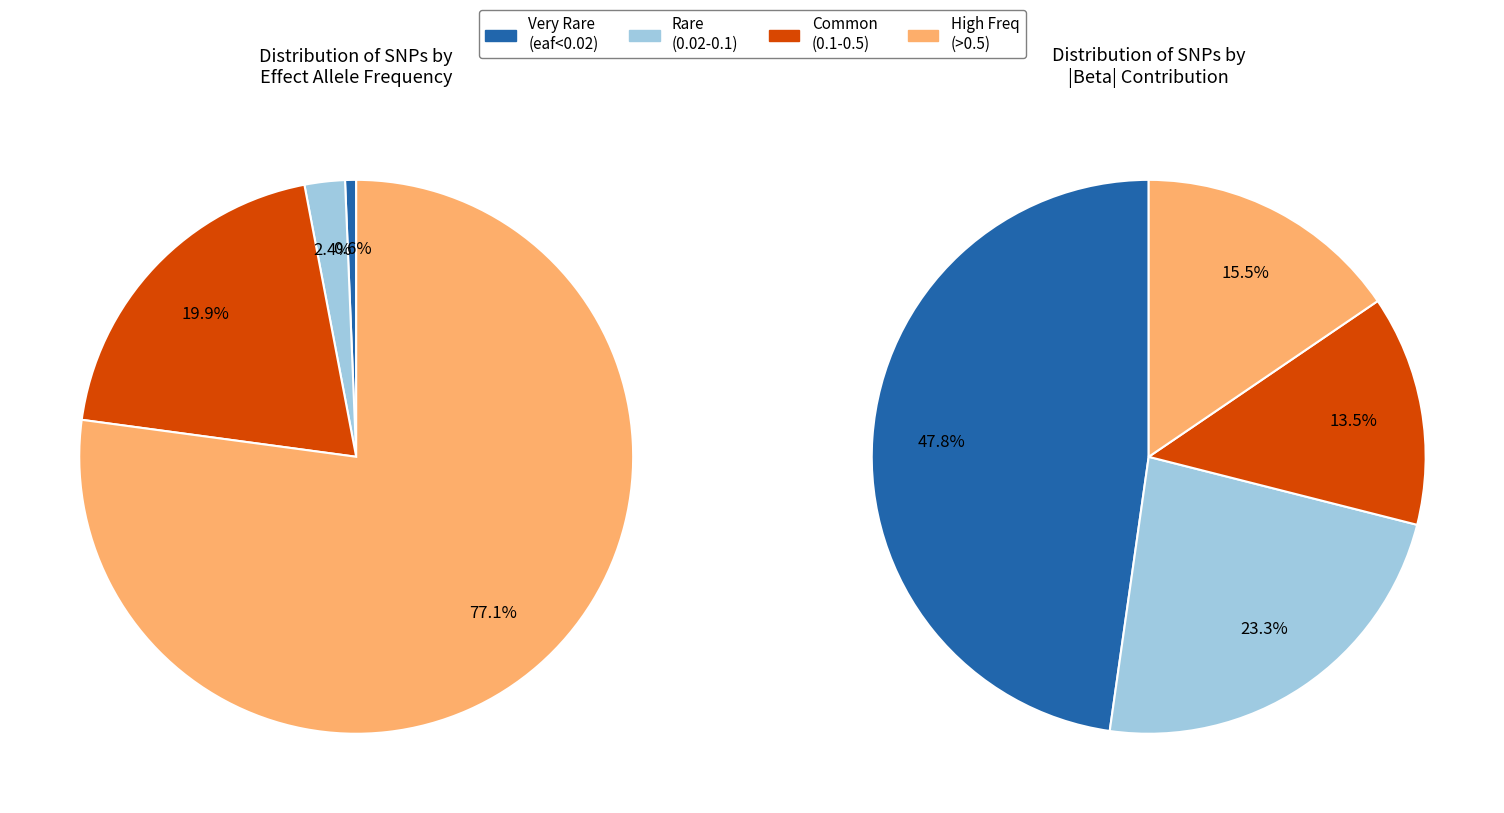

Which series has the widest spread of values?

eaf